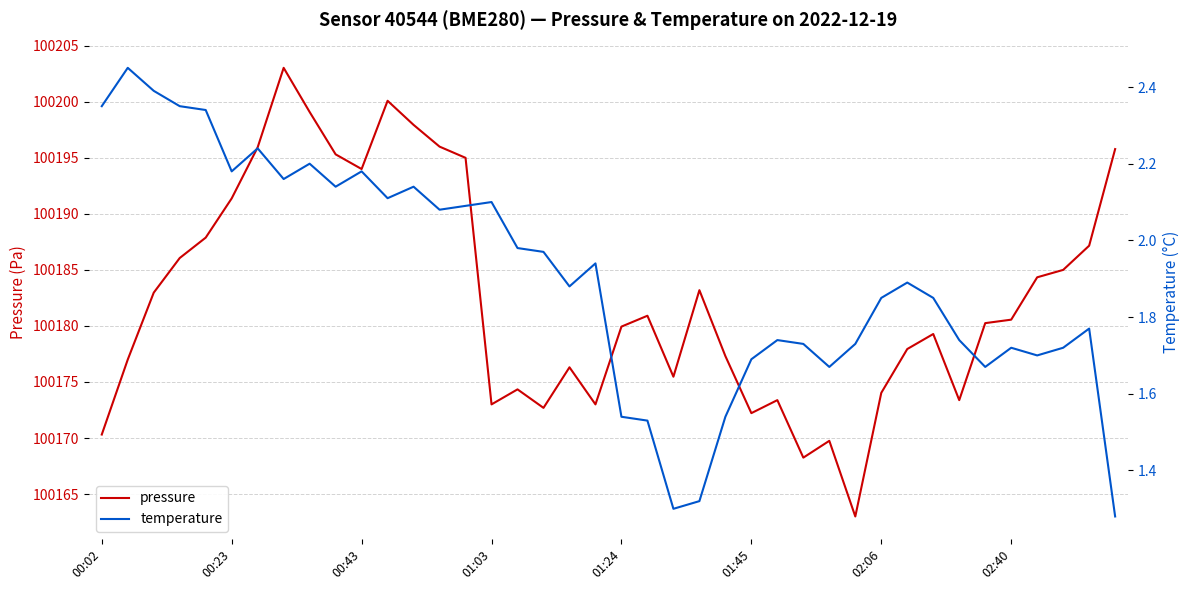

True or false: temperature has more than 0 interior local peaks.

True